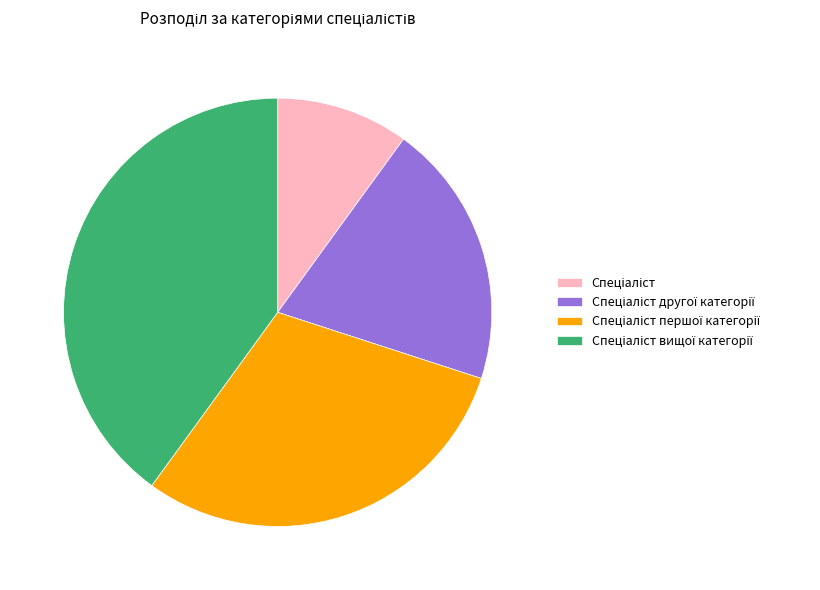

Is there a majority slice in this chart?

No